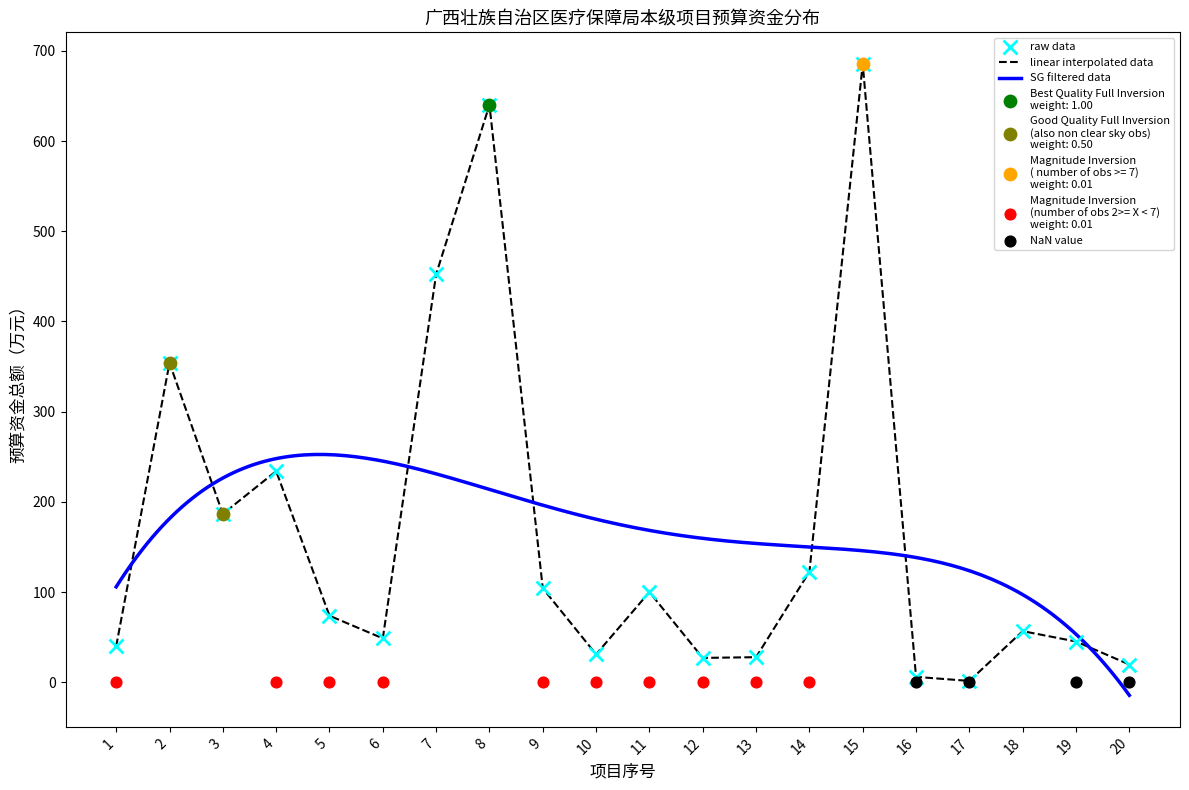

What is the change in value from 11 to 18?

-43.3